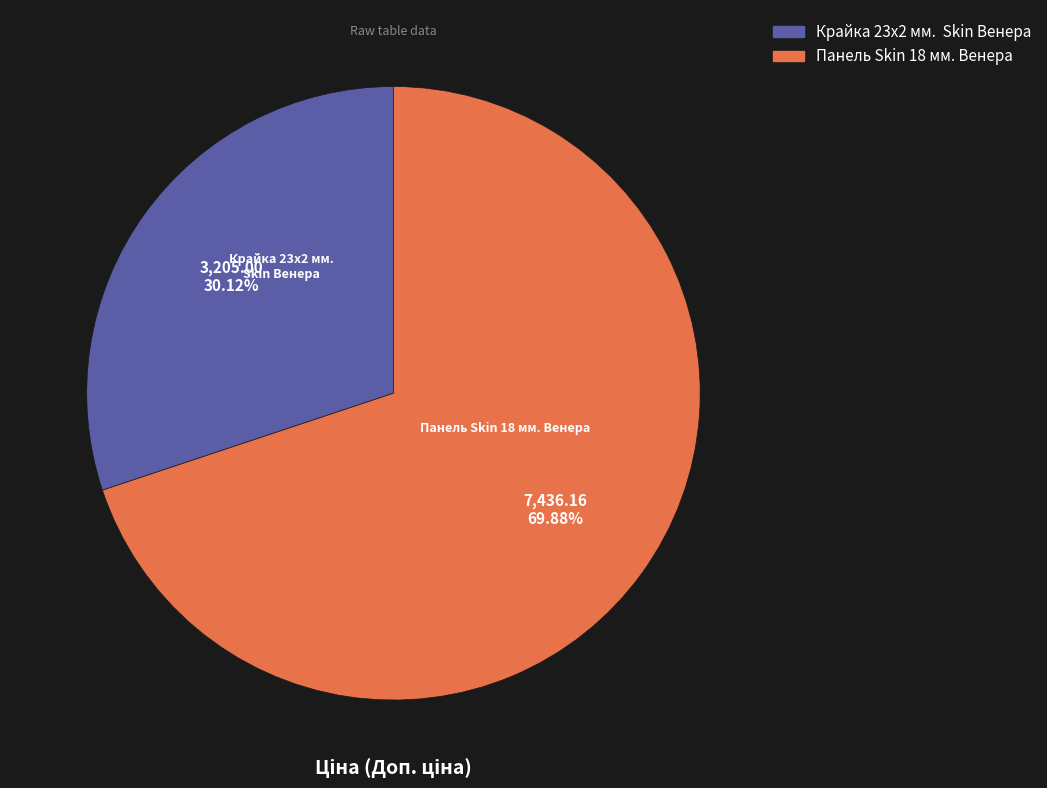

Is there a majority slice in this chart?

Yes